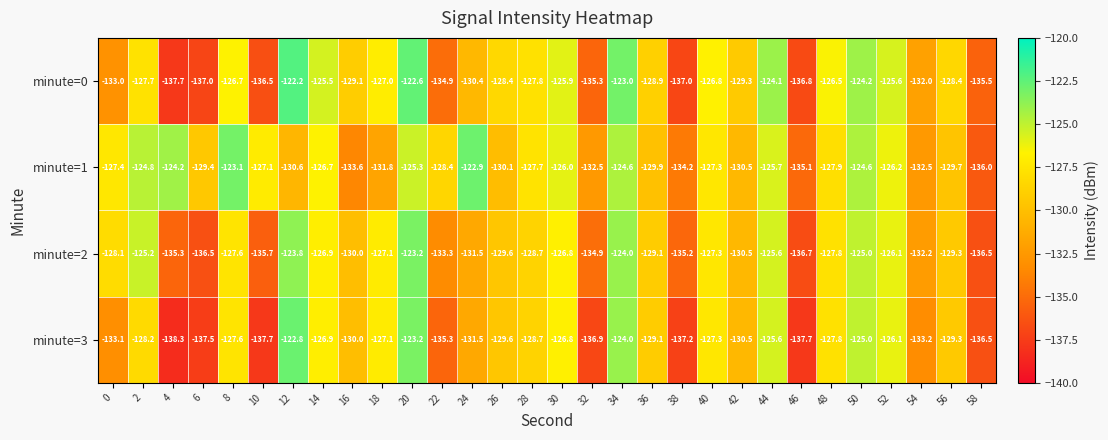

List the series in order of their peak value, highest first.

minute=0, minute=3, minute=1, minute=2